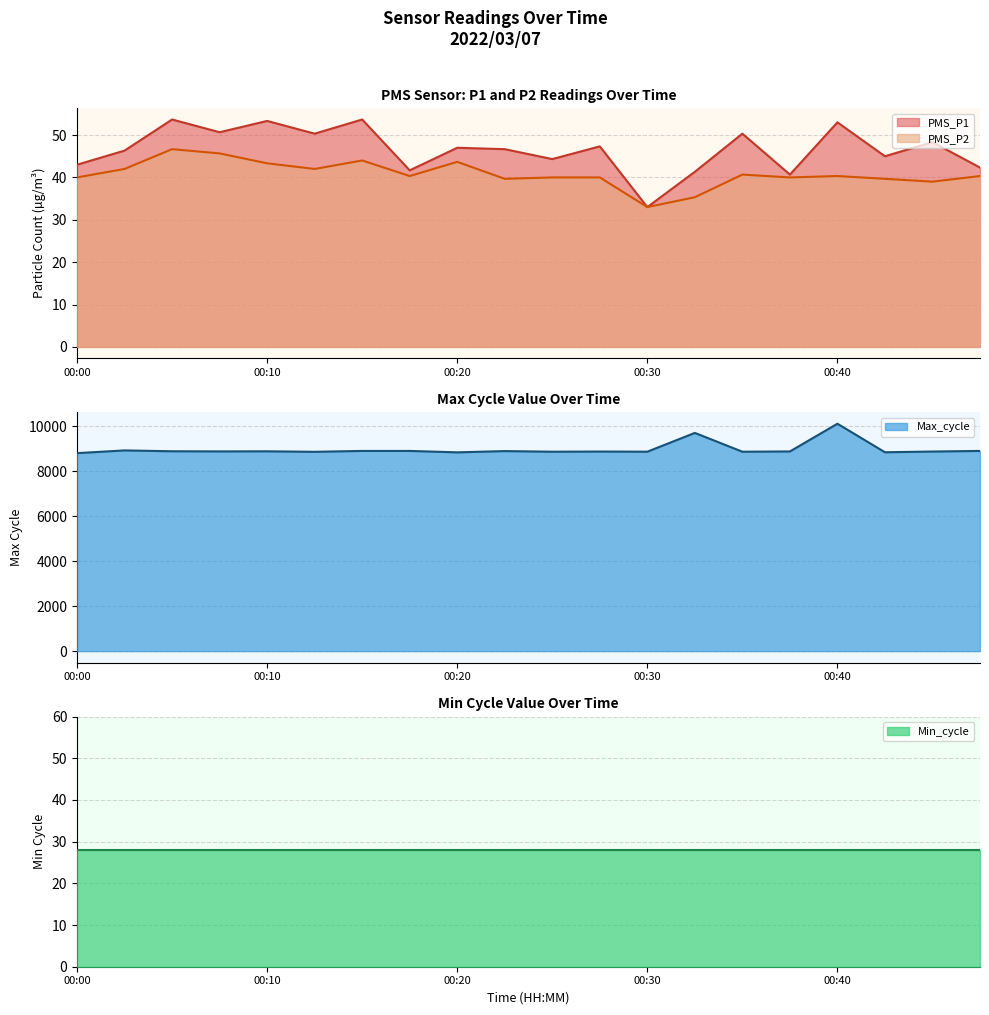

True or false: Max_cycle and PMS_P2 intersect in this chart.

False